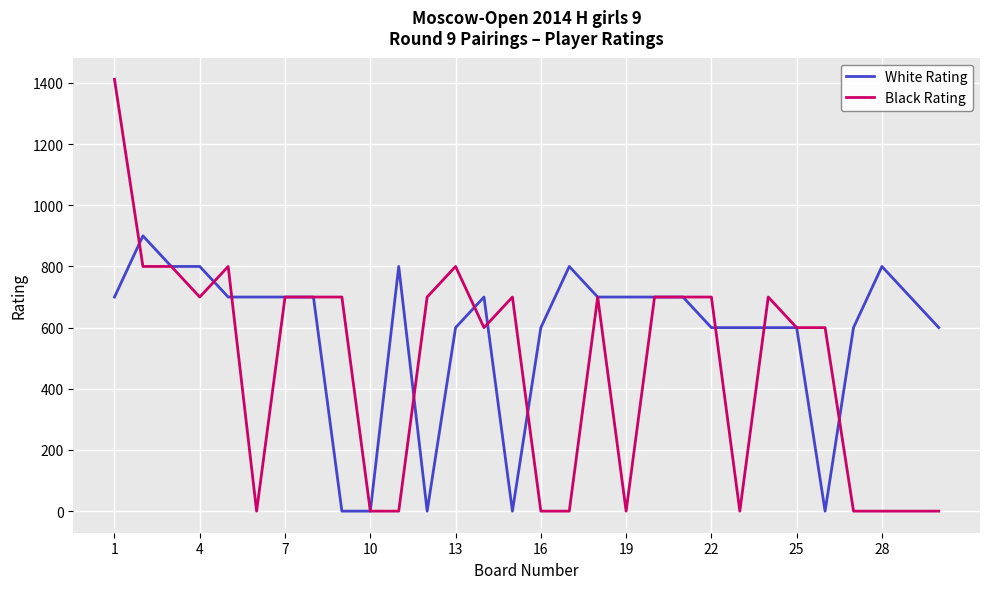

Which series has the largest range (max minus min)?

Black Rating